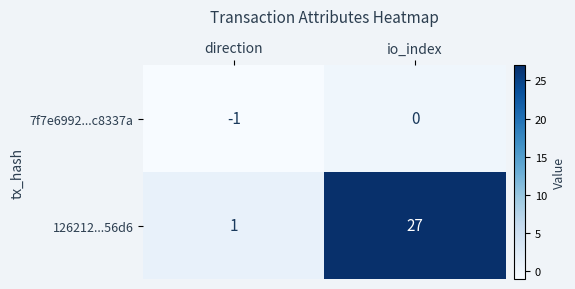

Rank the series by their average value, from lowest to highest.

7f7e6992...c8337a, 126212...56d6